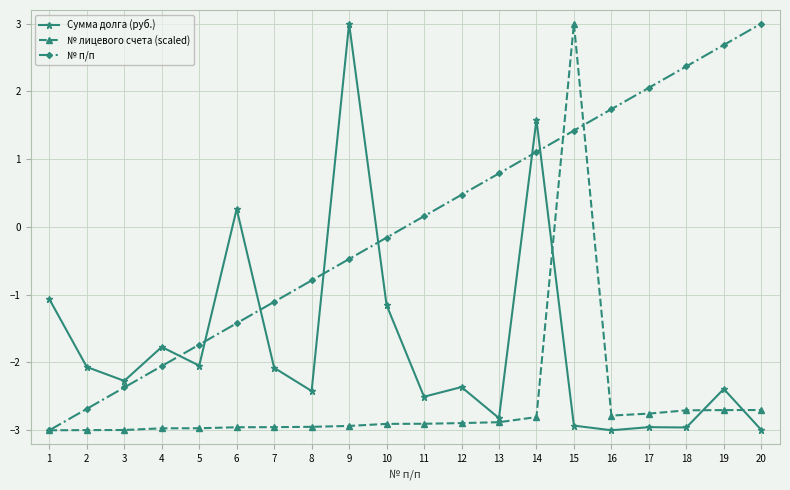

Count the number of categories in the chart.

20